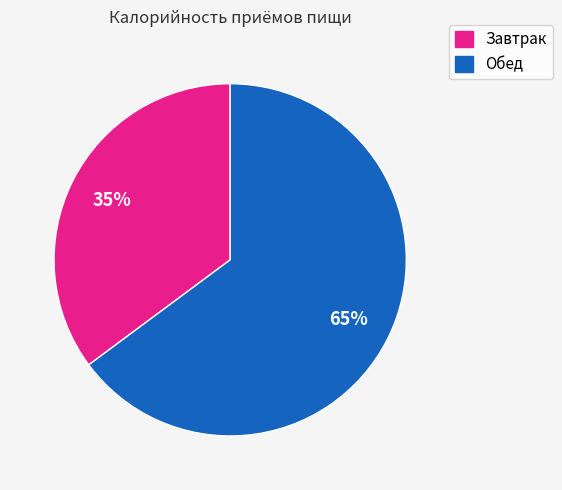

Is it true that Обед is 76% of the pie?

False